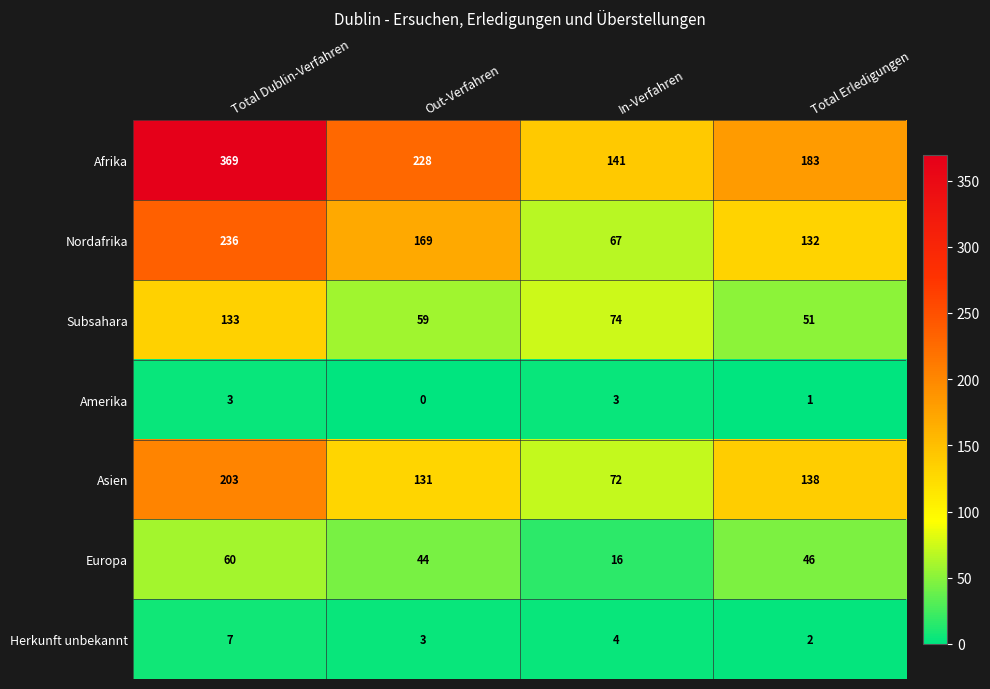

What is the total value across all series at Total Dublin-Verfahren?

1011